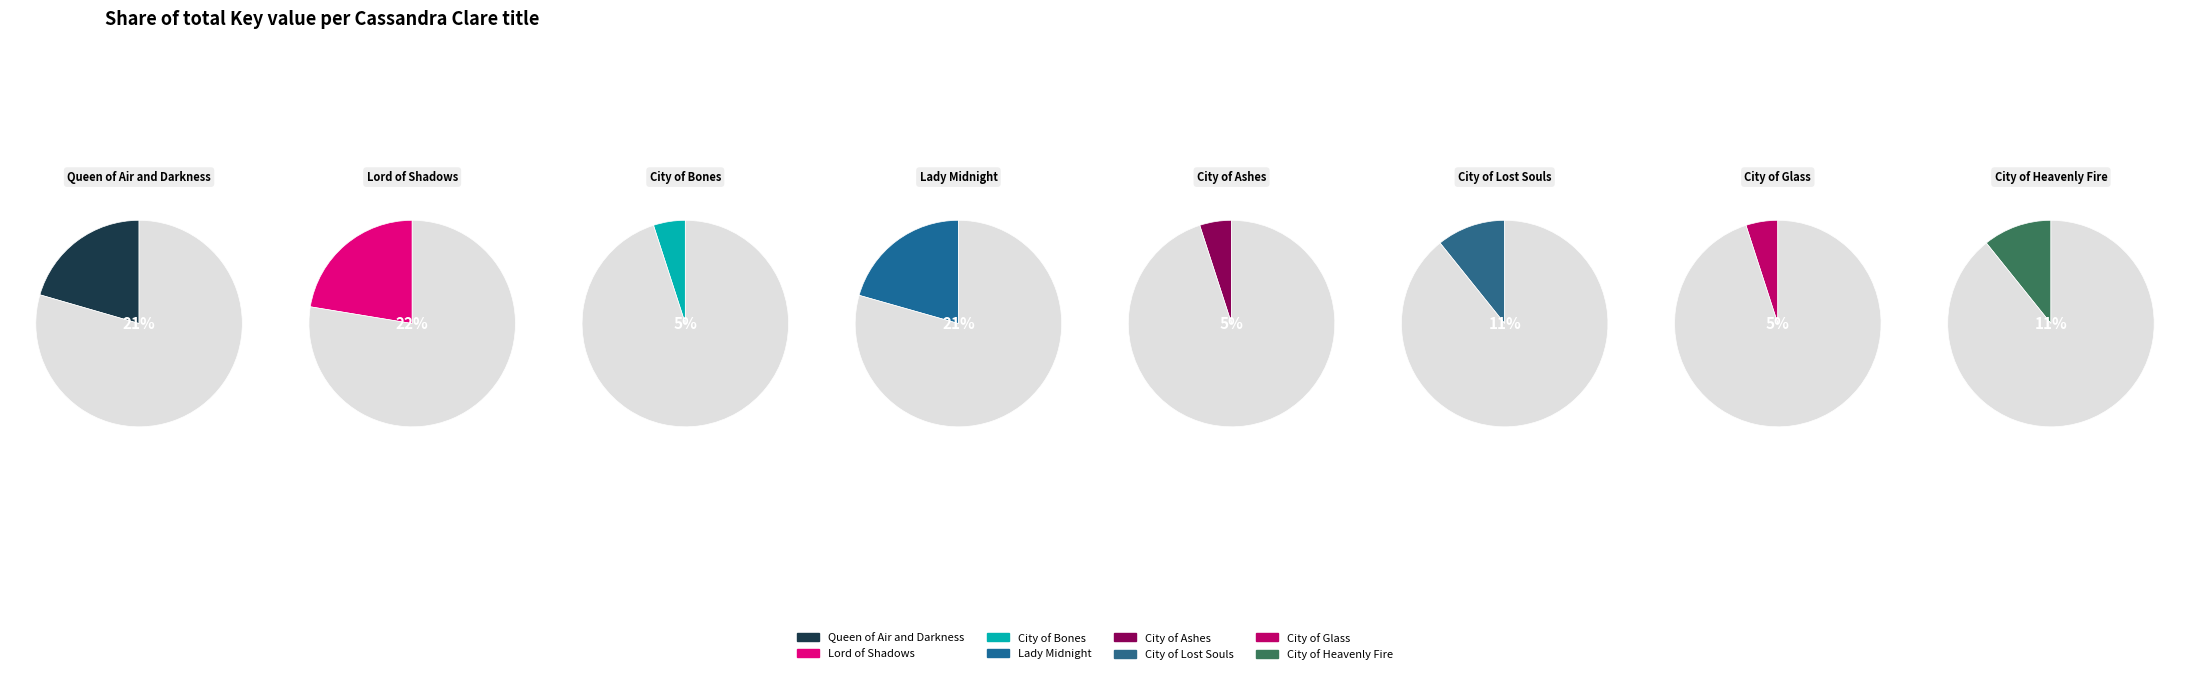

How many slices are in this pie chart?

8